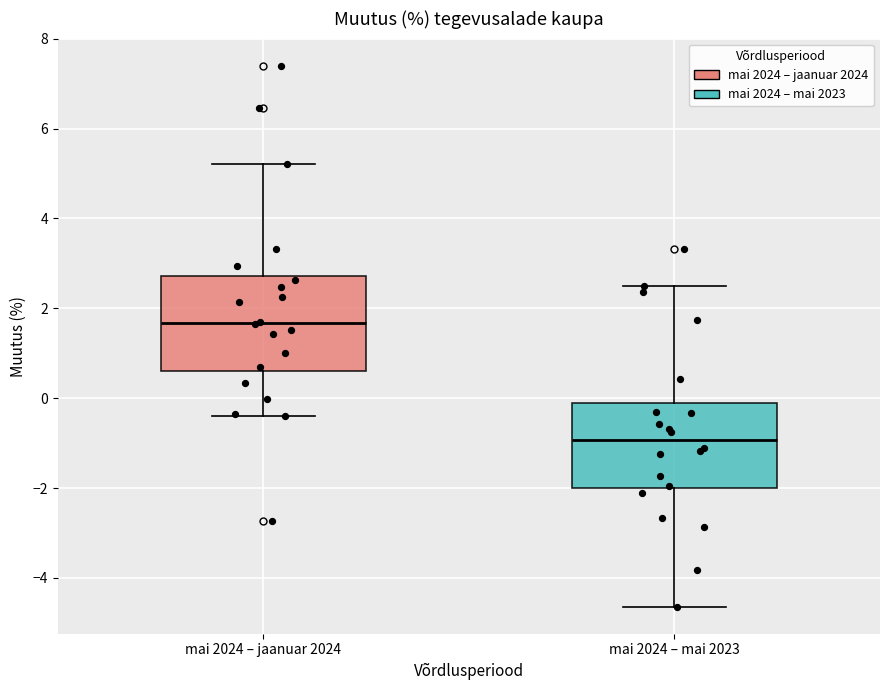

Reading left to right, read every box against the y-axis: the position of its median line, the range the box covers, and the ends of its whiskers. The values are not printed on the chart, so give them approximately, as read against the axis.

mai 2024 – jaanuar 2024: median 1.6, box 0.6 to 2.8, whiskers -0.4 to 5.2
mai 2024 – mai 2023: median -1.0, box -2.0 to -0.2, whiskers -4.6 to 2.4